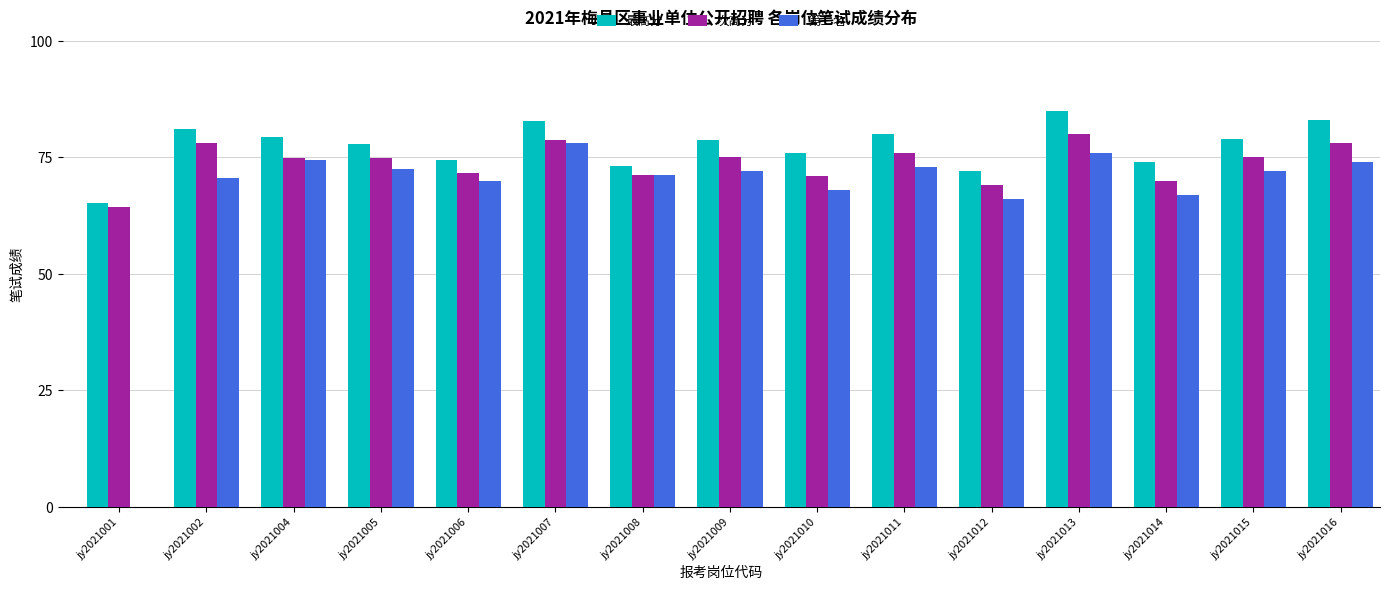

Which category has the highest value in the 最高分 series?

jy2021013